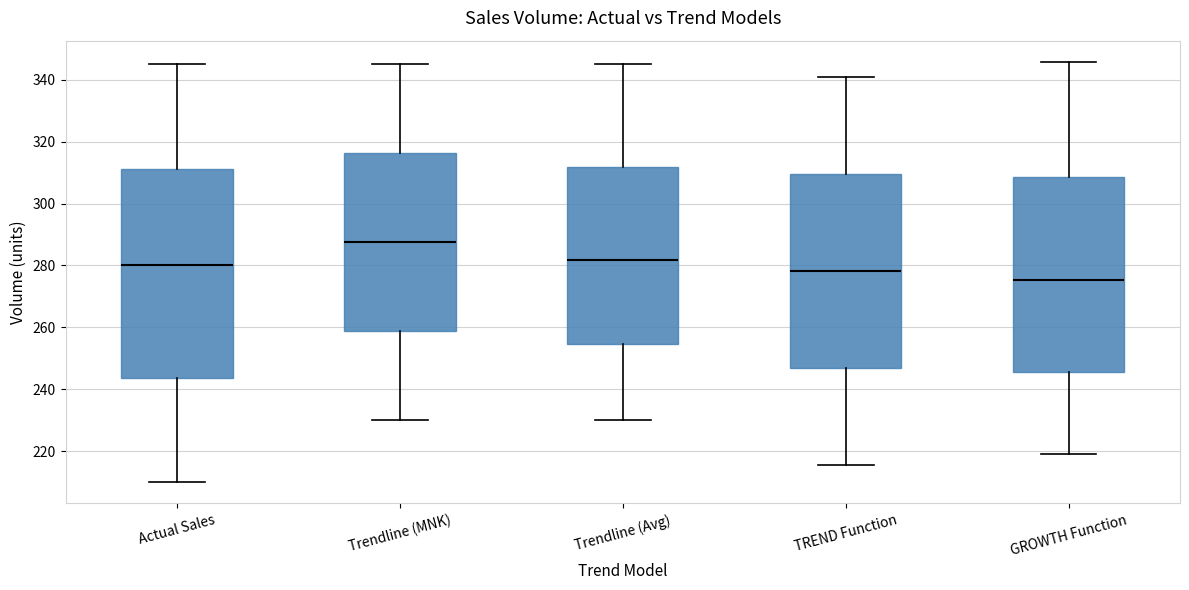

Where does the median line of the box for TREND Function sit on the y-axis? The values are not printed on the chart, so give them approximately, as read against the axis.

278